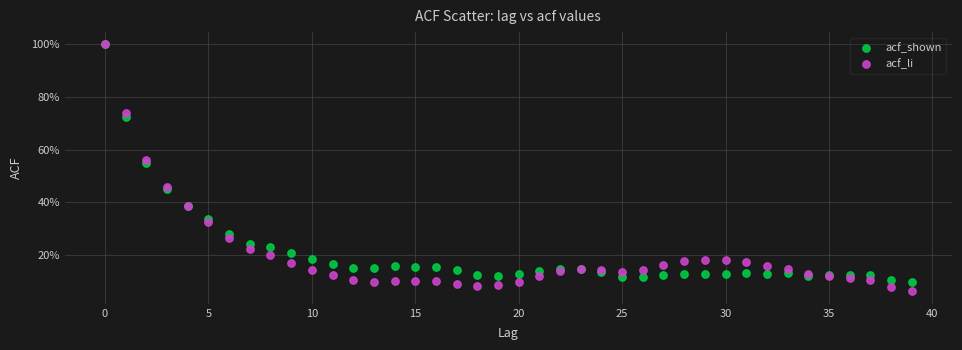

What are all the series names shown in the legend?

acf_shown, acf_li